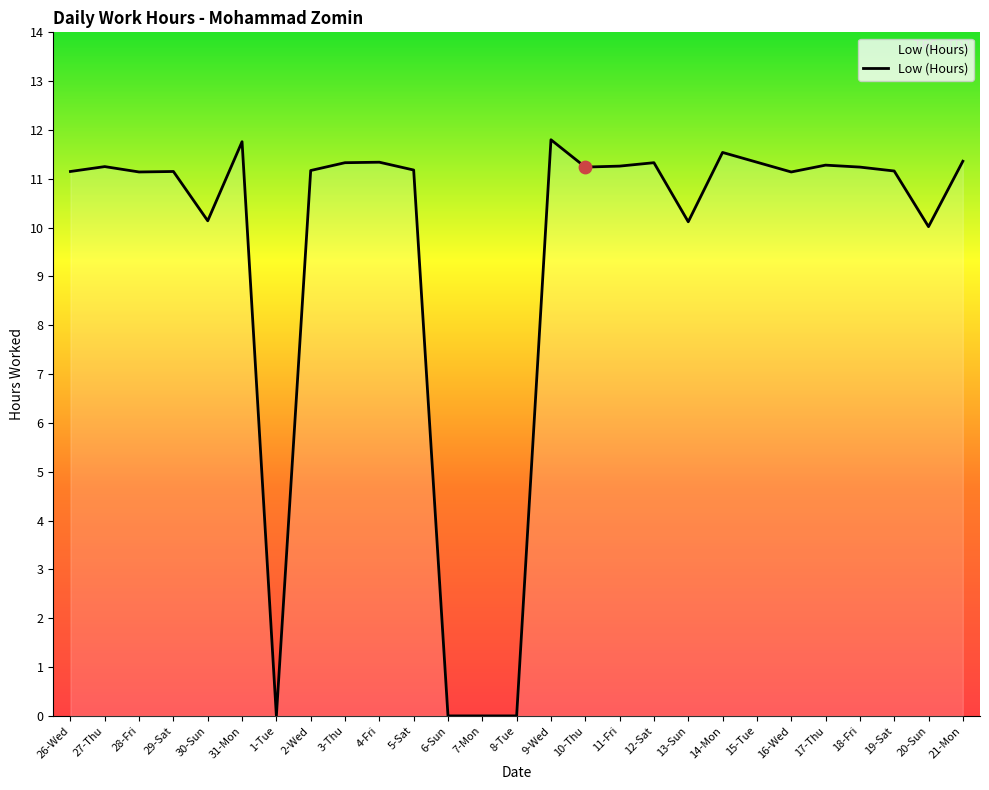

What is the ratio of the value at 15-Tue to the value at 30-Sun?

1.1